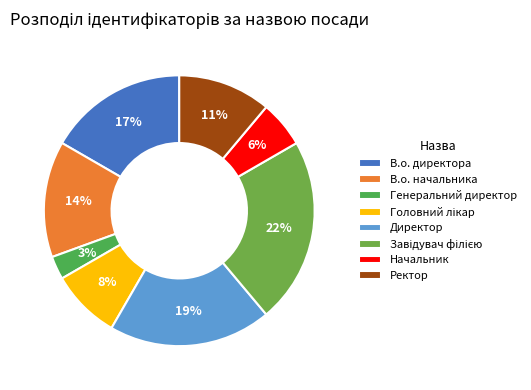

Is there a majority slice in this chart?

No